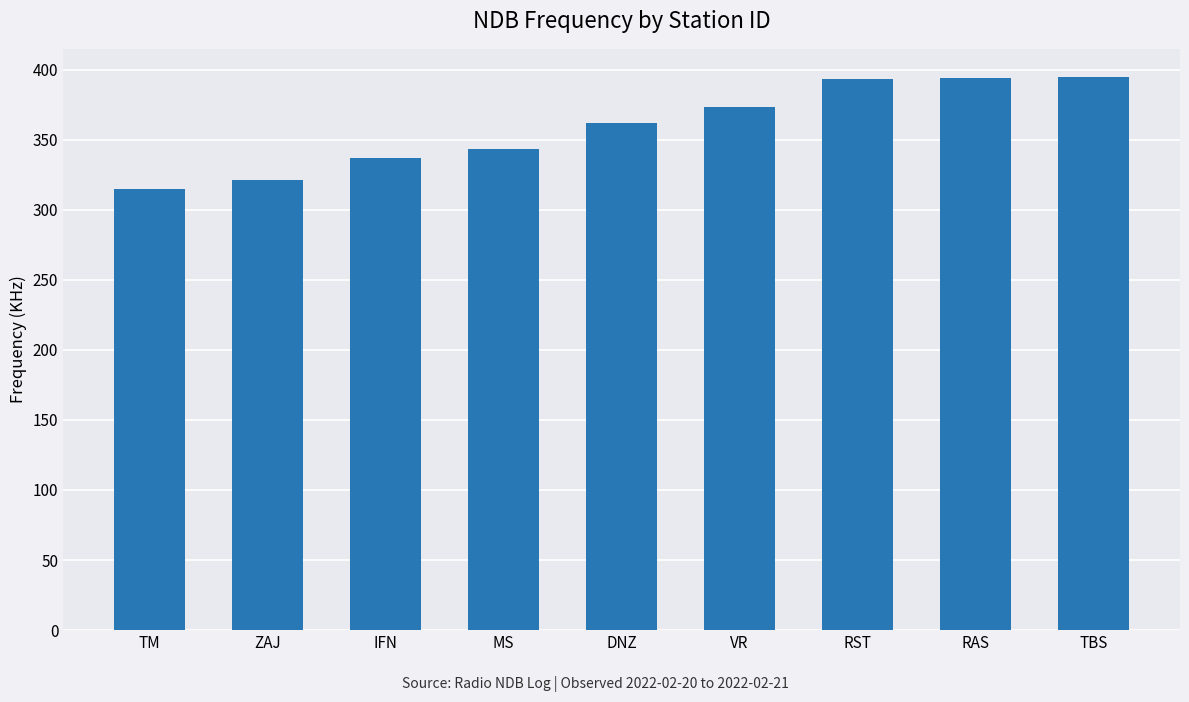

What is the average value?

359